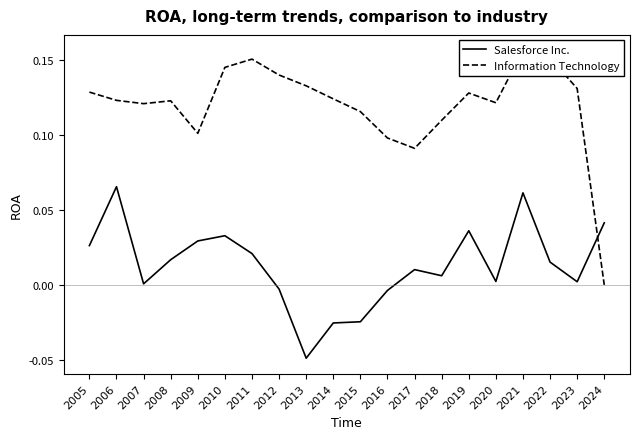

Does the chart display data point markers on the line(s)?

No